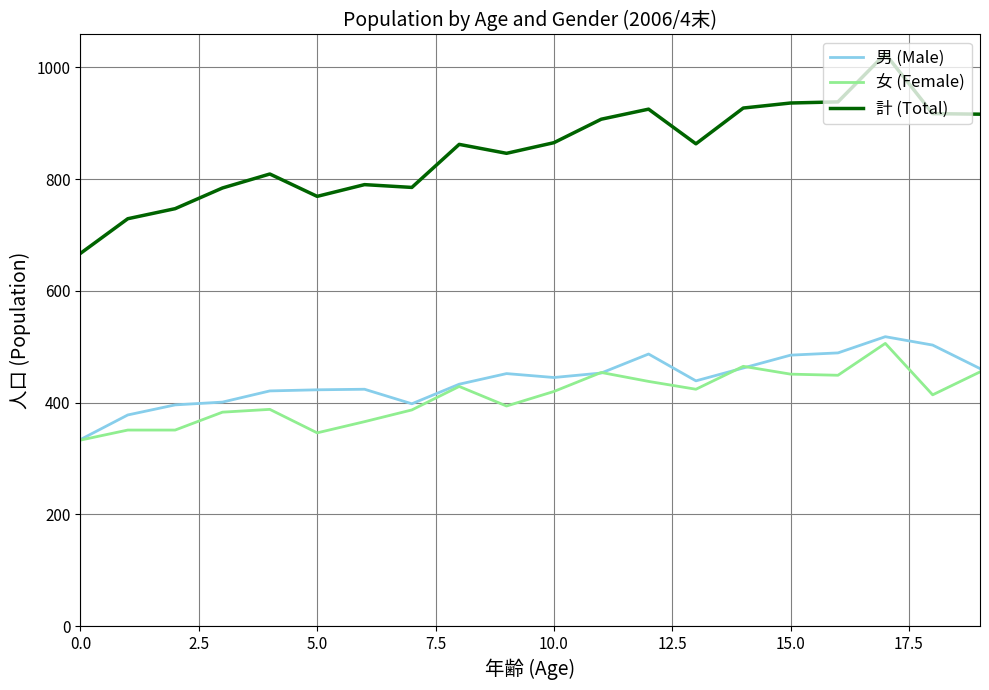

How many lines are shown in the chart?

3